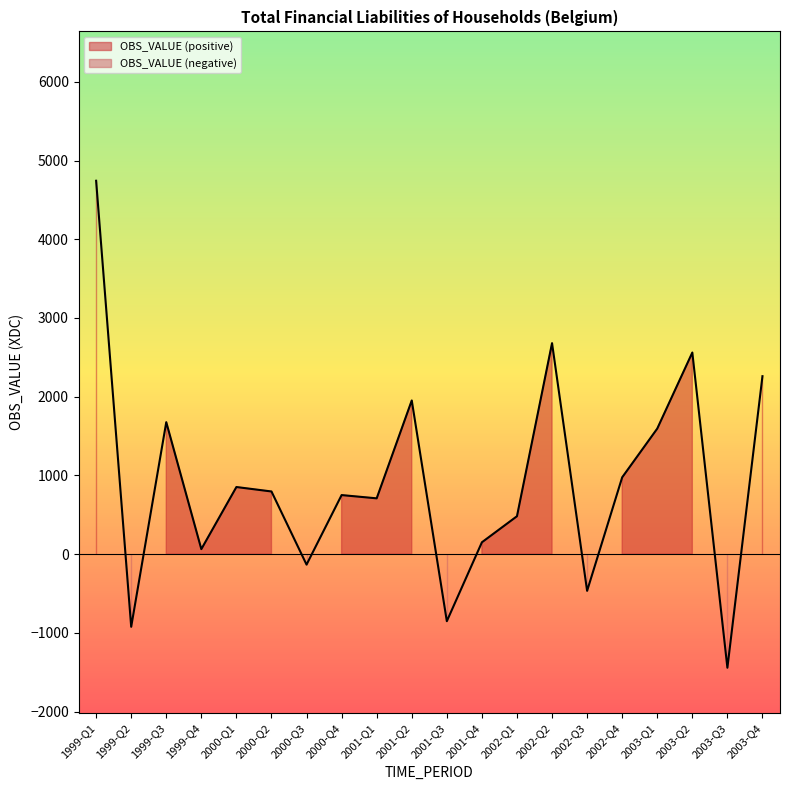

True or false: the data shows 43.6 at 1999-Q4.

False